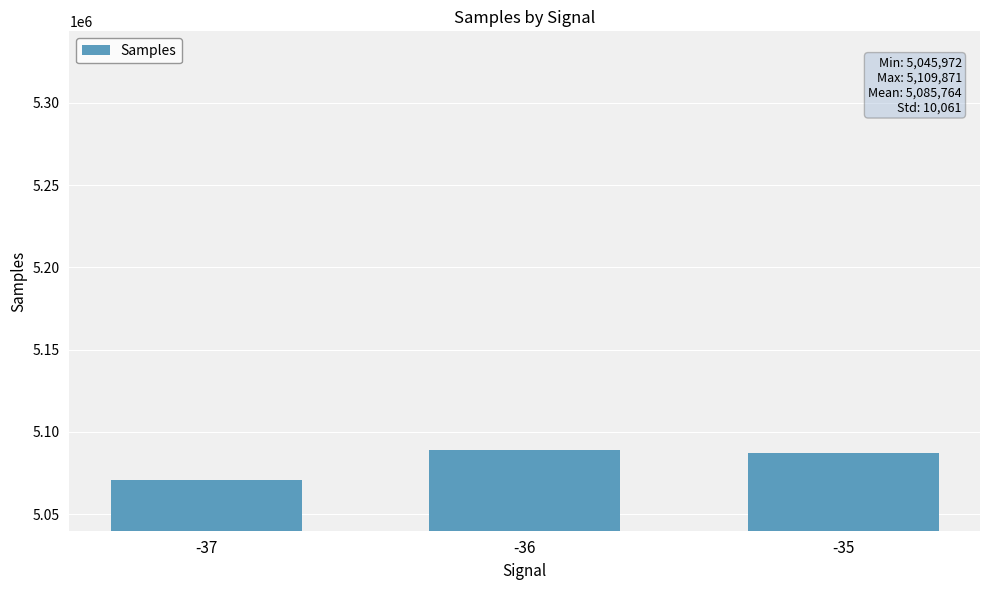

Is it true that the value at -36 is 7249094.6?

False